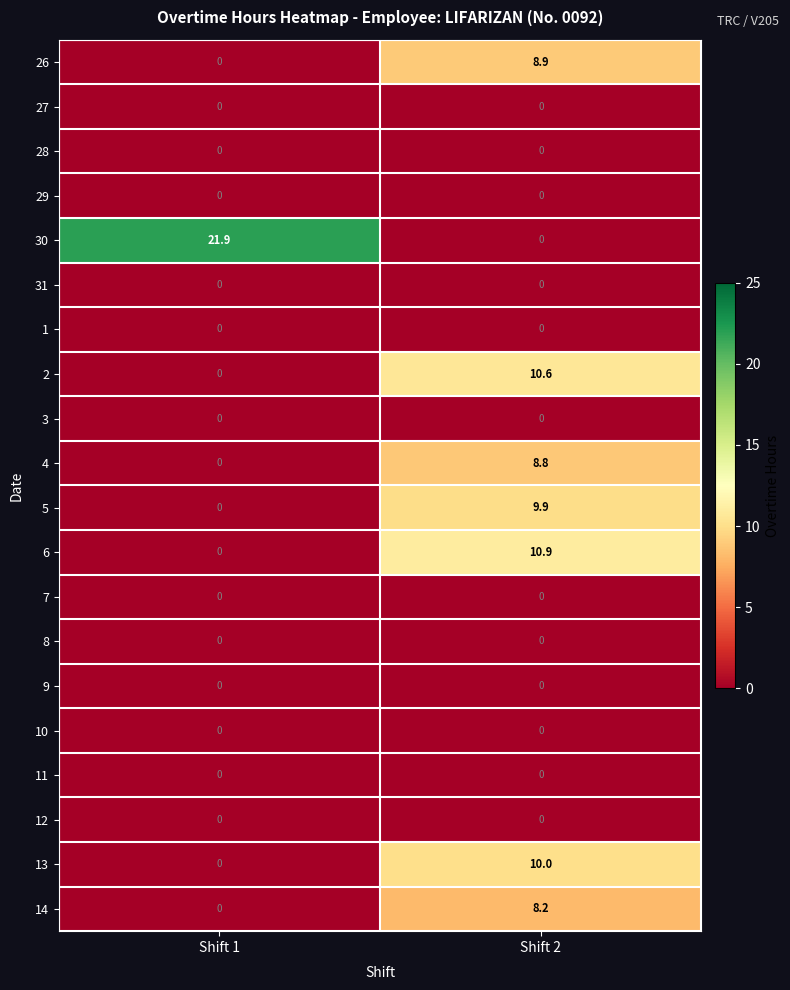

What is the sum of all 30 values?

21.9